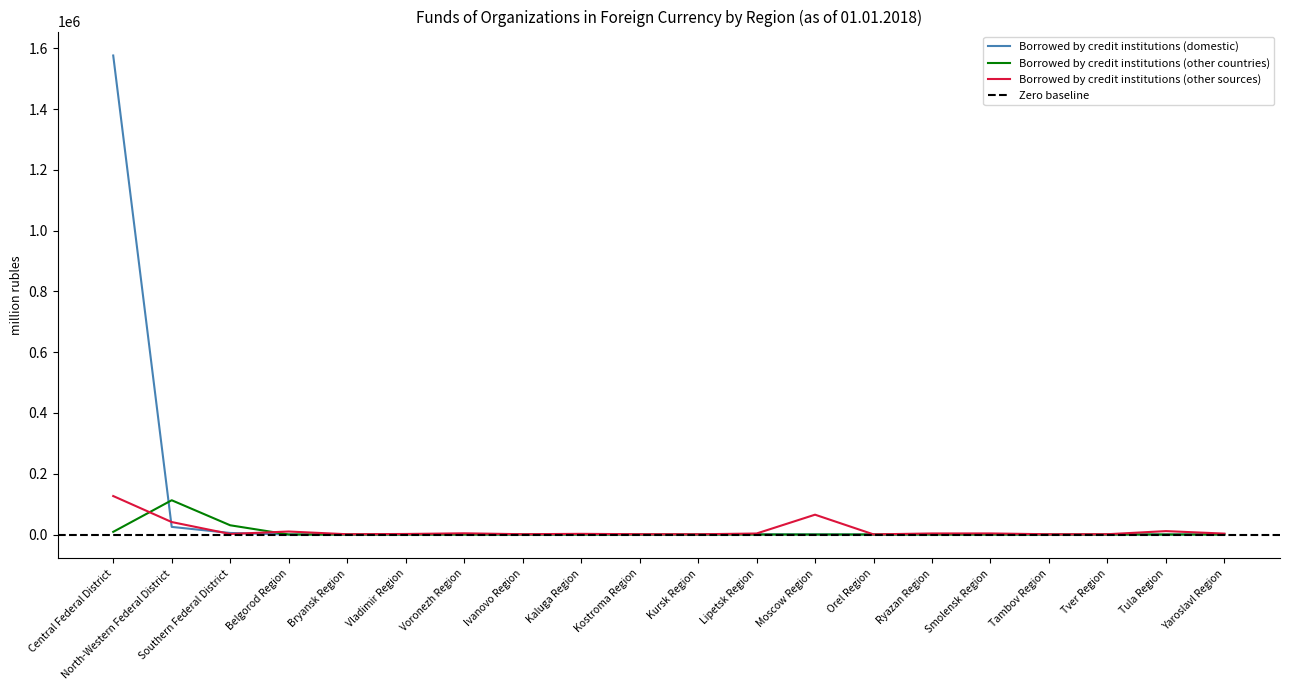

What position from the left is Orel Region?

14